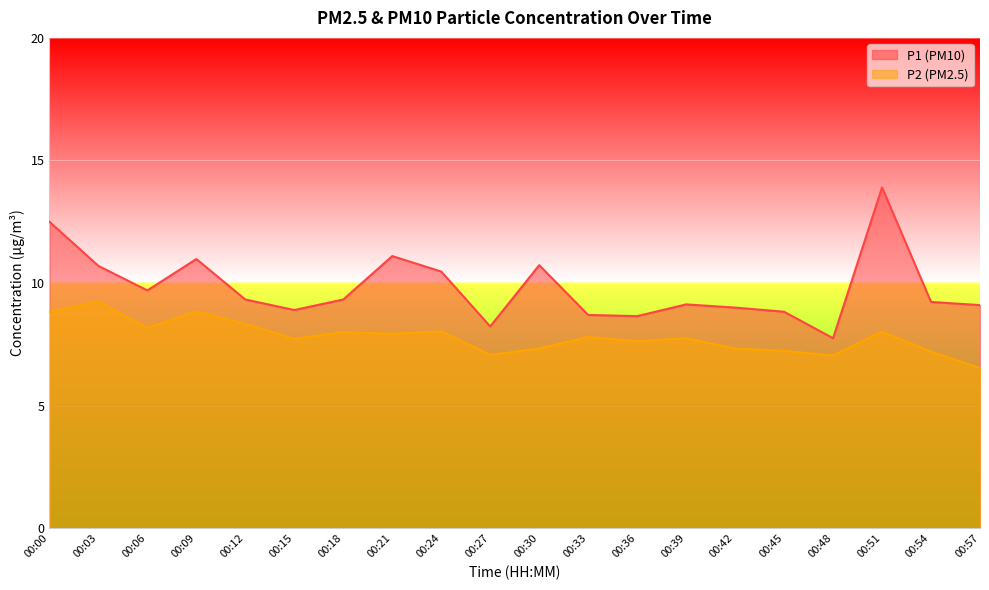

Which series changed the most between 00:06 and 00:36?

P1 (PM10)